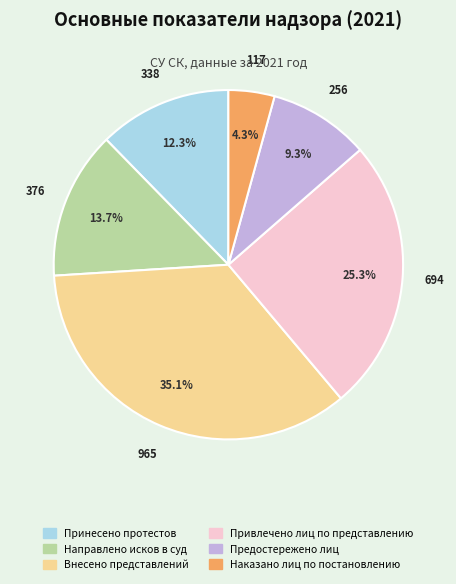

Combined, do Привлечено лиц по представлению and Предостережено лиц account for over 50%?

No